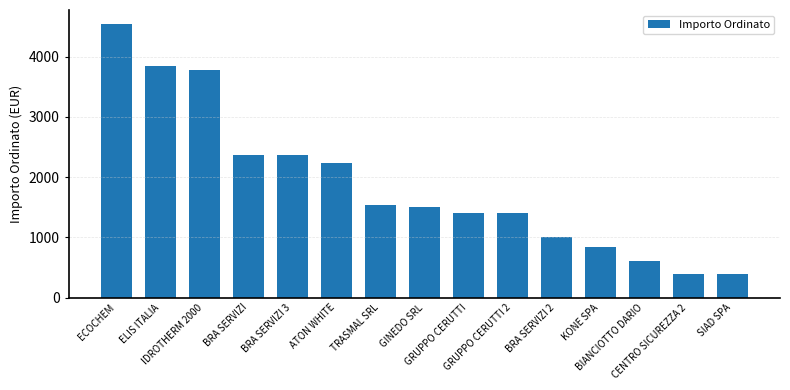

What is the value of the 14th bar from the left?

396.4